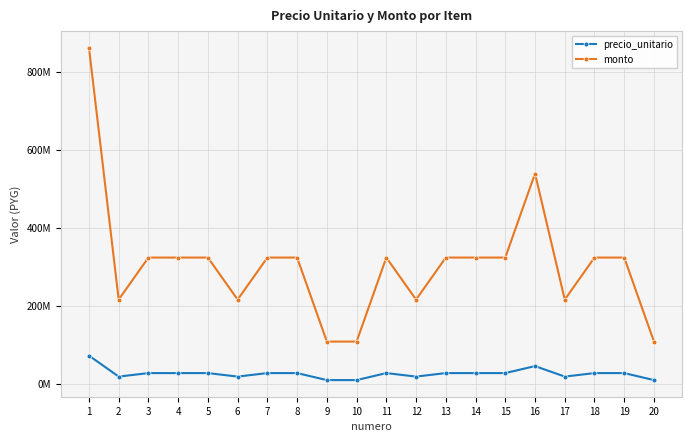

What are all the series names shown in the legend?

precio_unitario, monto